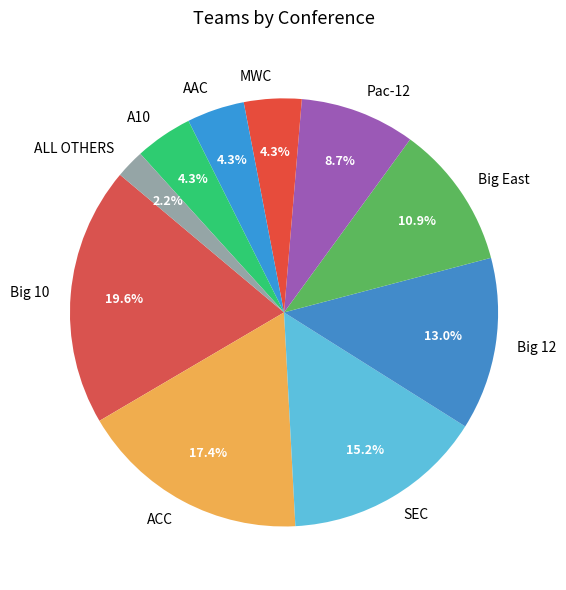

To the nearest percent, what is the average slice percentage?

10%